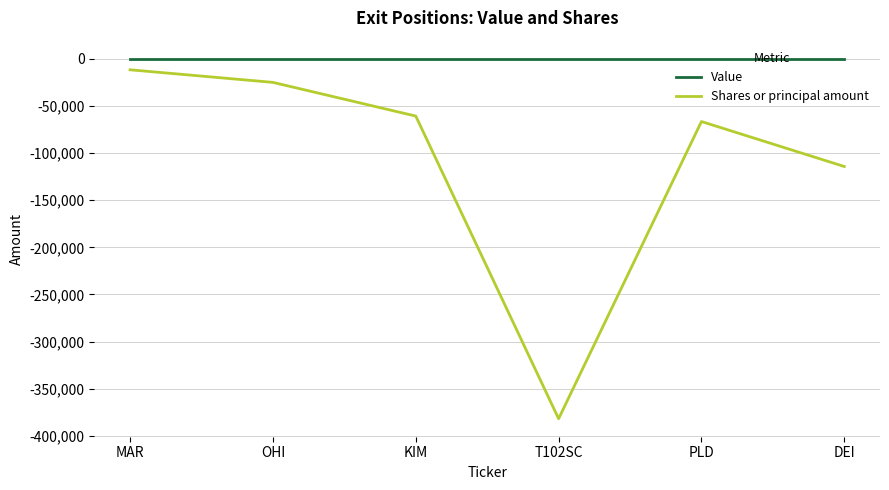

True or false: Value and Shares or principal amount cross at least once.

False